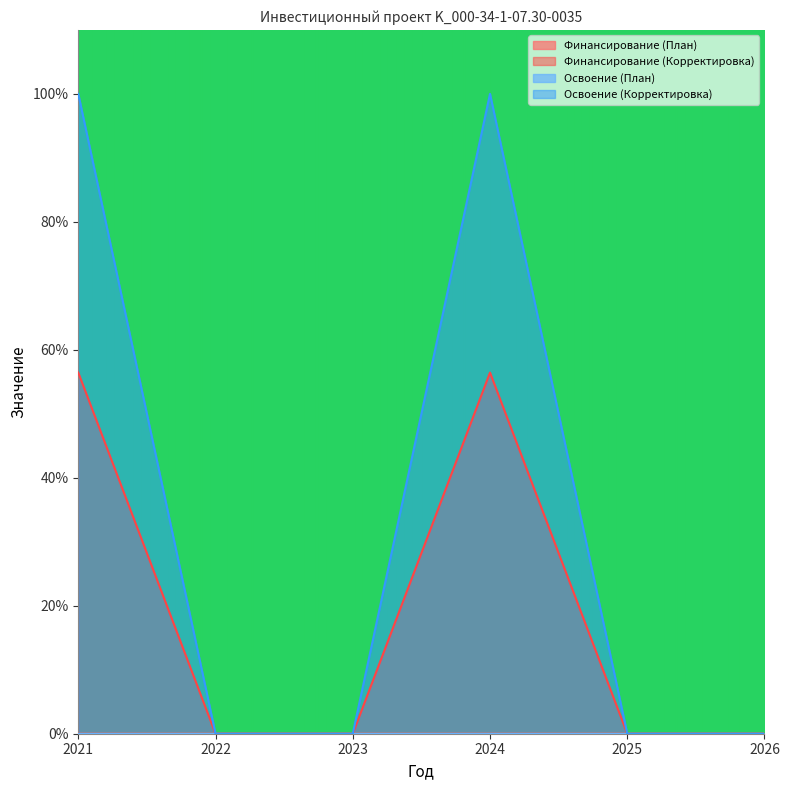

Reading left to right, extract all data points from this chart.

Финансирование (План): 56.4	0.0	0.0	56.4	0.0	0.0
Финансирование (Корректировка): 0.0	0.0	0.0	0.0	0.0	0.0
Освоение (План): 0.0	0.0	0.0	0.0	0.0	0.0
Освоение (Корректировка): 100.0	0.0	0.0	100.0	0.0	0.0